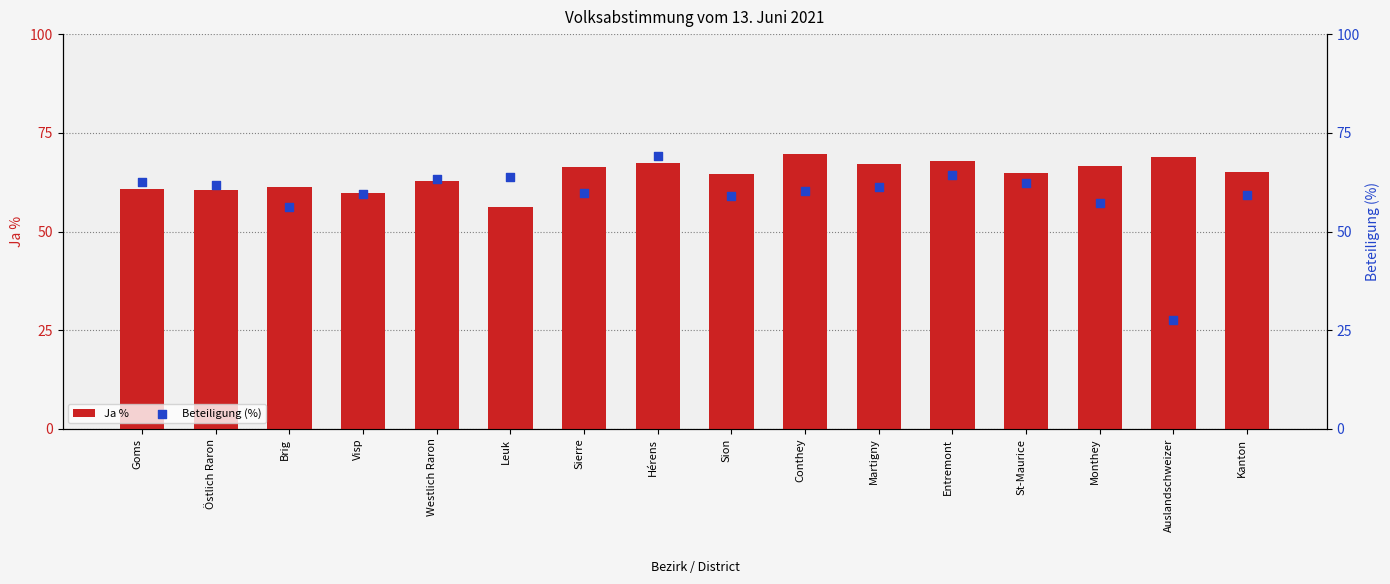

Which series reaches the minimum Y coordinate?

Beteiligung (%)